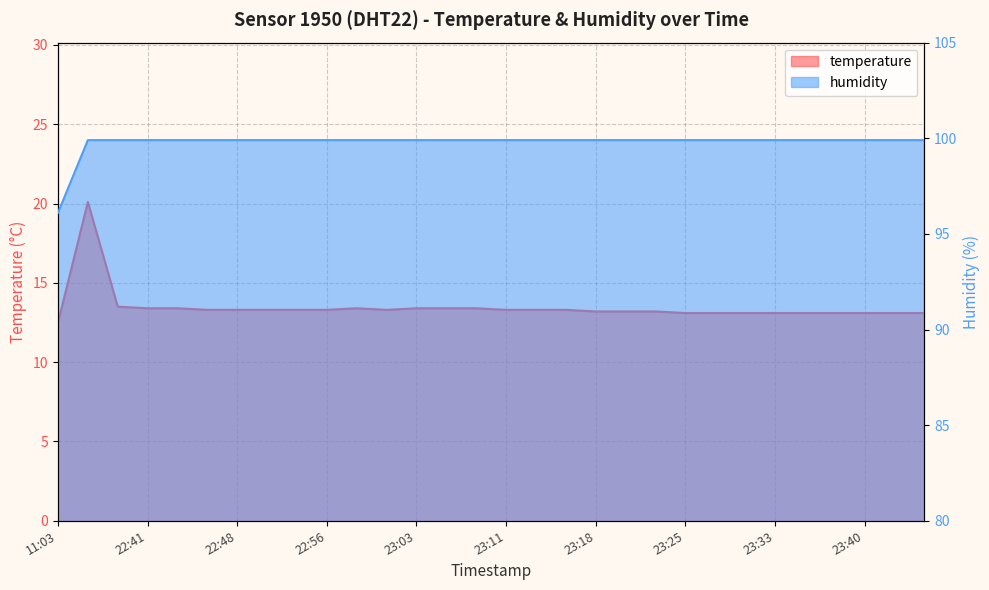

The value of temperature at 23:06 is 20.2. True or false?

False